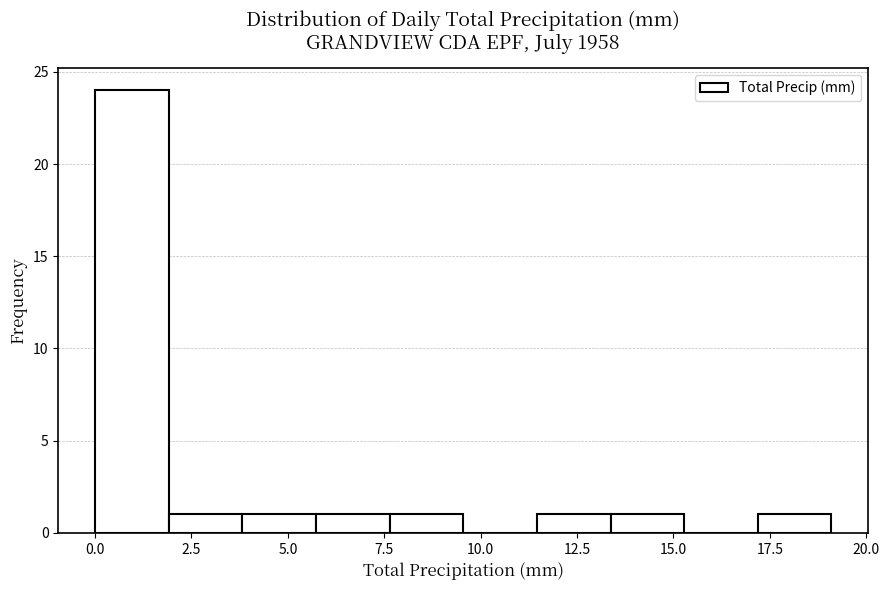

Around what value on the x-axis is the tallest bar? Give the approximate position of its centre, as read against the axis.

1.0